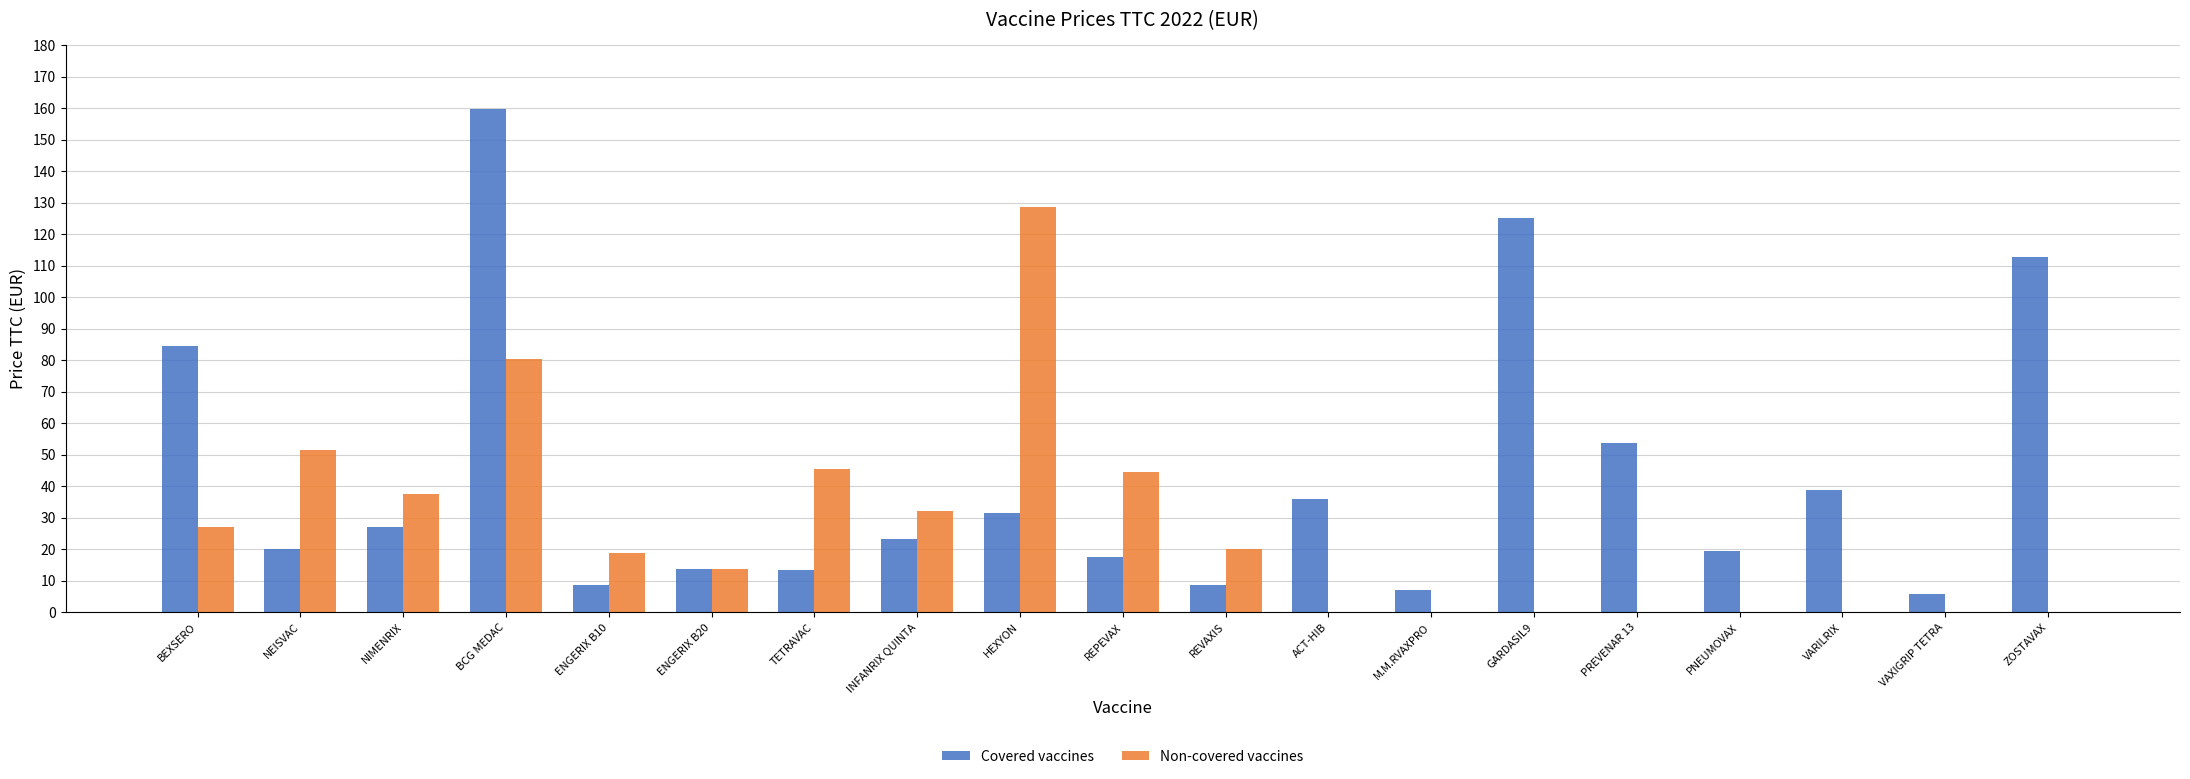

What is the sum of the Non-covered vaccines values at REVAXIS and PREVENAR 13?

20.0